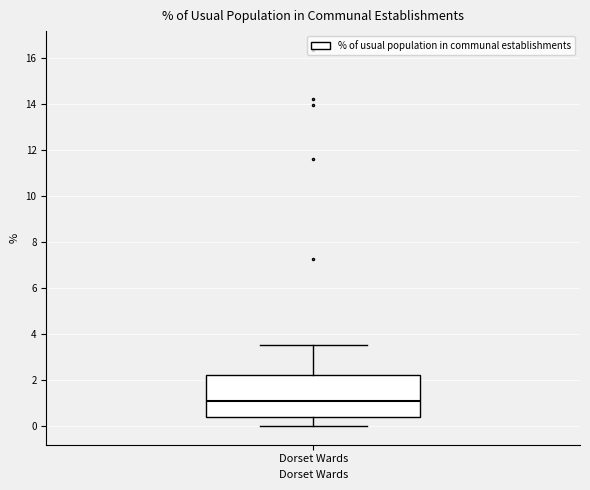

Read this box plot against the y-axis: the position of the median line, the range covered by the box, and the ends of both whiskers. The values are not printed on the chart, so give them approximately, as read against the axis.

median 1.0, box 0.4 to 2.2, whiskers 0.0 to 3.6